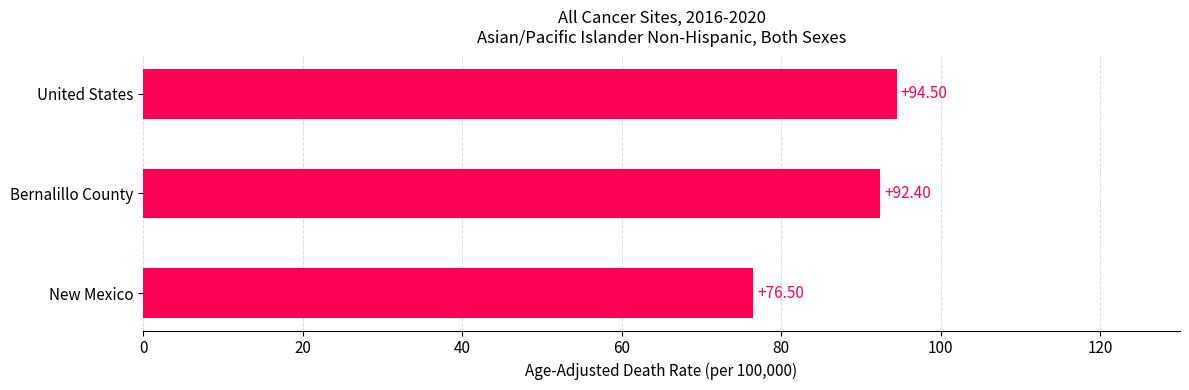

What is the sum of all values?

263.4